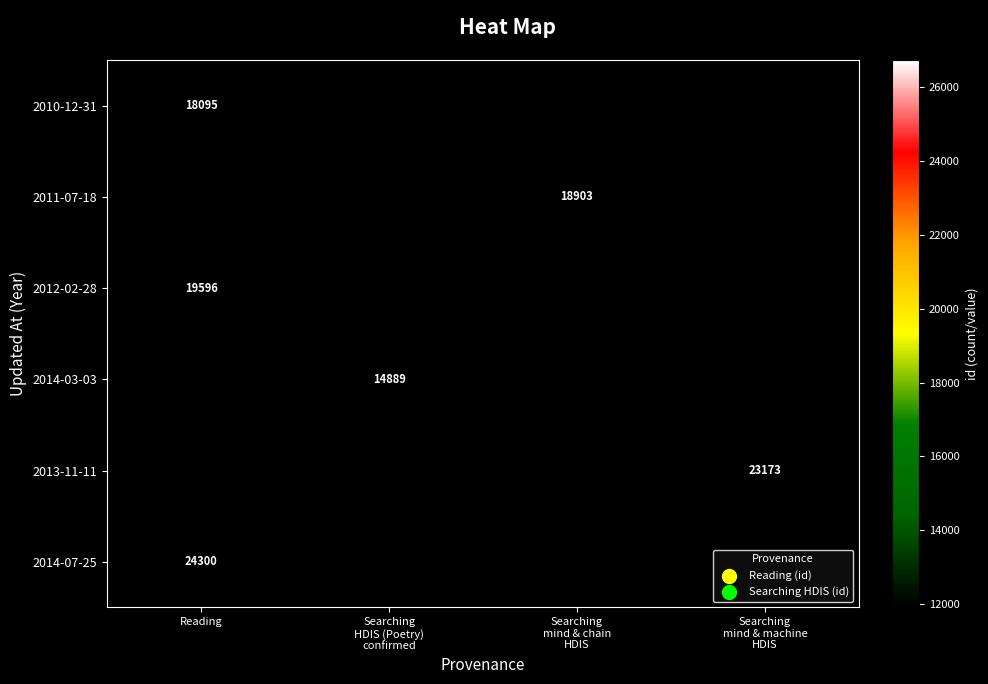

The 2010-12-31 series shows 18095 at Reading. True or false?

True